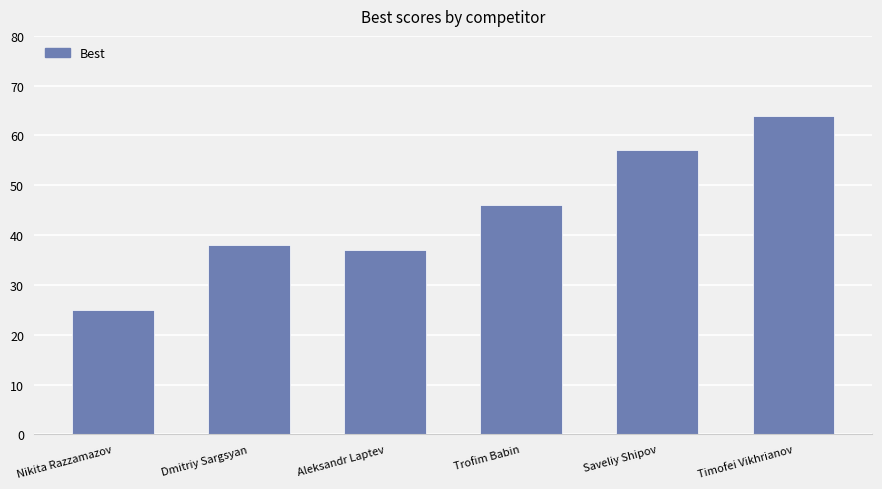

At which category does the chart reach its peak across all series?

Timofei Vikhrianov